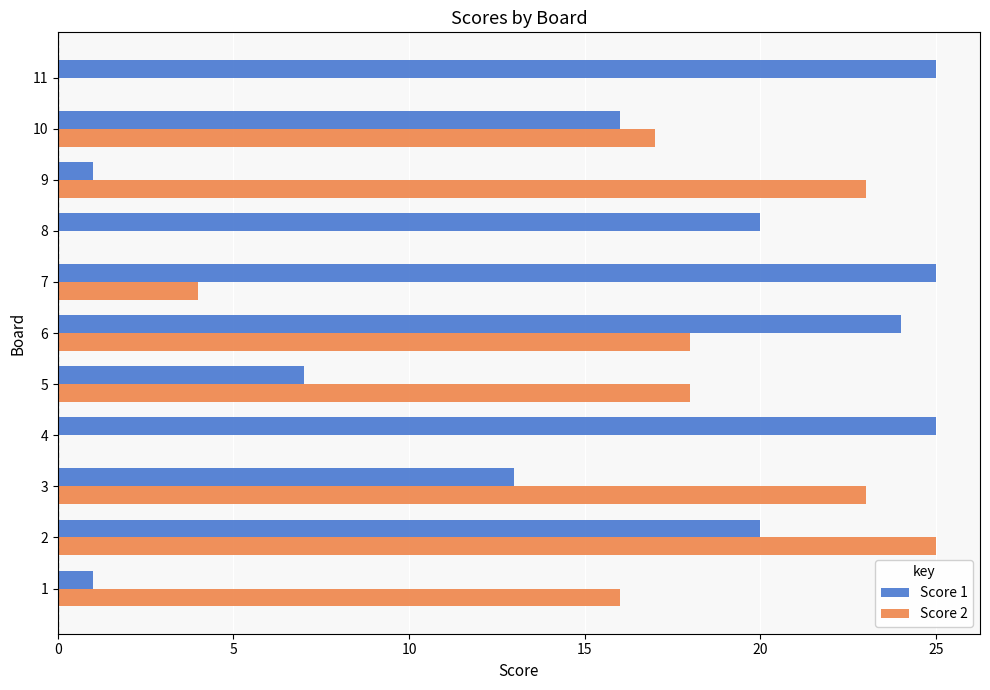

At which category is the sum across all series the highest?

2